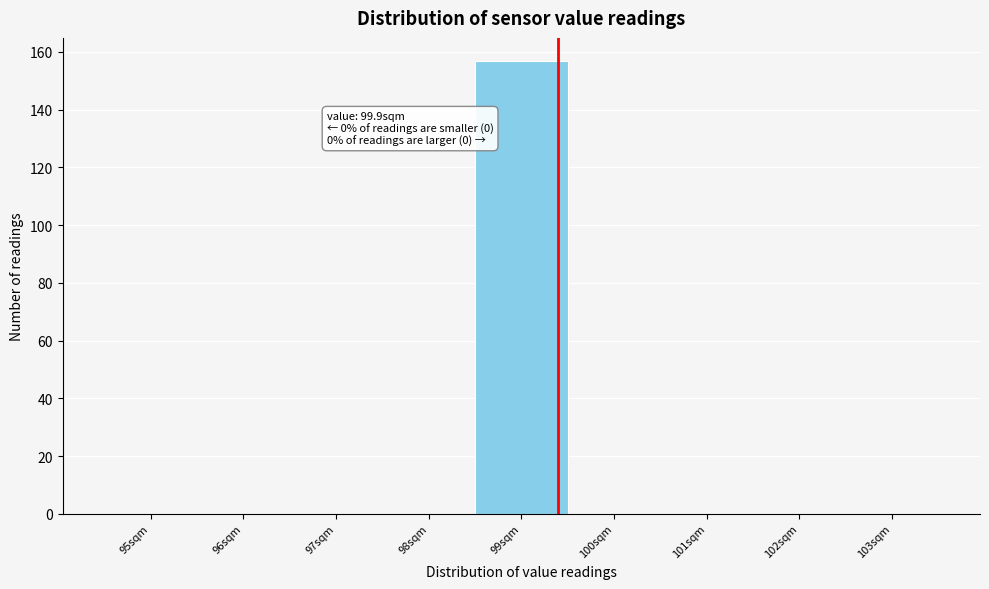

Reading left to right, transcribe all the data shown in this chart.

95sqm=0	96sqm=0	97sqm=0	98sqm=0	99sqm=157	100sqm=0	101sqm=0	102sqm=0	103sqm=0